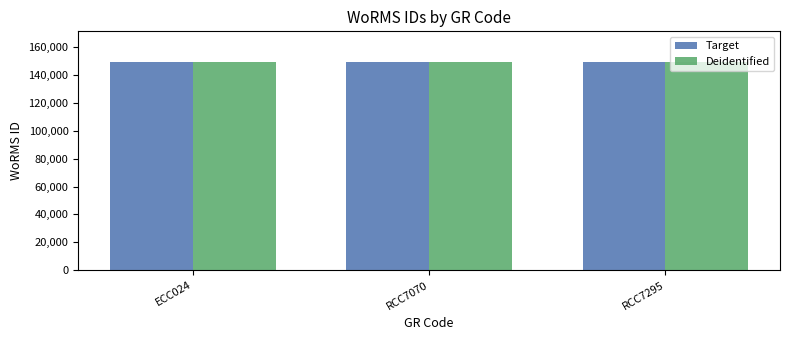

Count the Target values in the range 149042 to 149044.

3